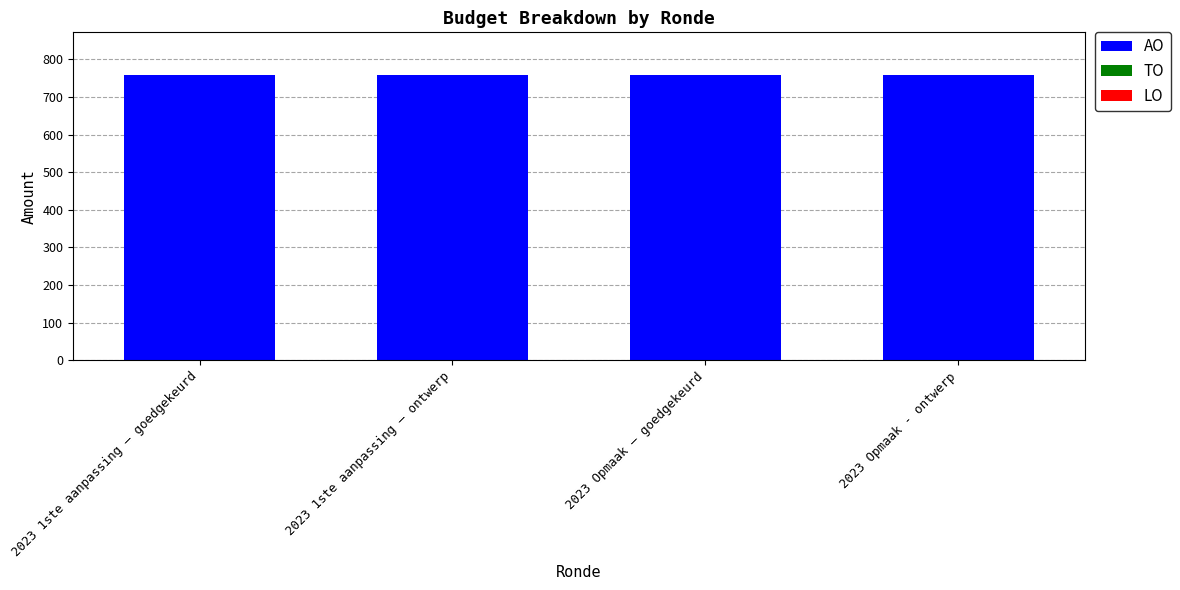

What is the value of the AO bar at the 3rd from the left?

758